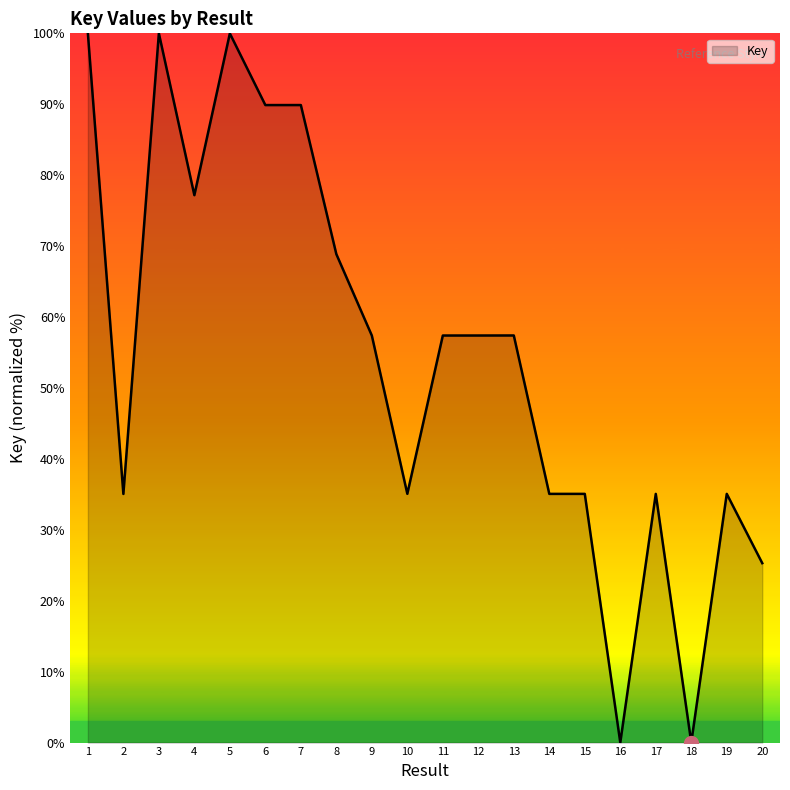

Which has a higher value, 6 or 10?

6